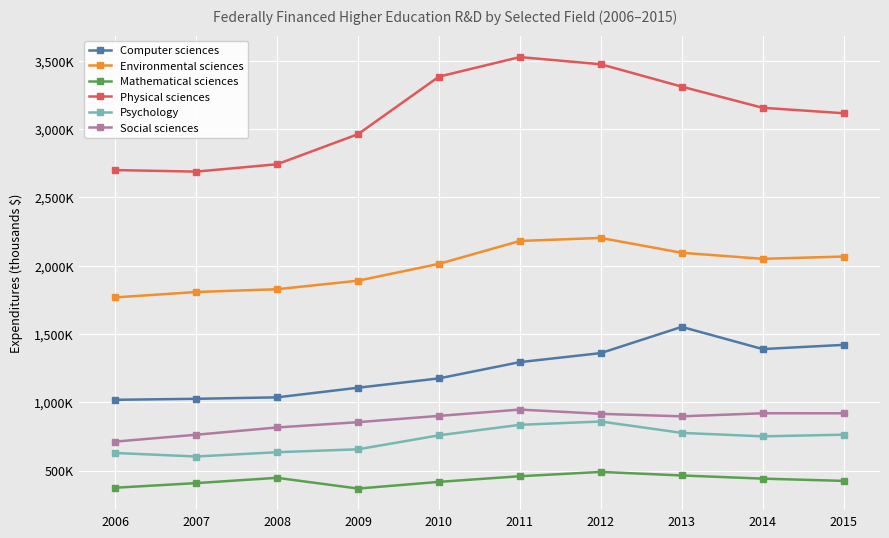

What are all the series names shown in the legend?

Computer sciences, Environmental sciences, Mathematical sciences, Physical sciences, Psychology, Social sciences